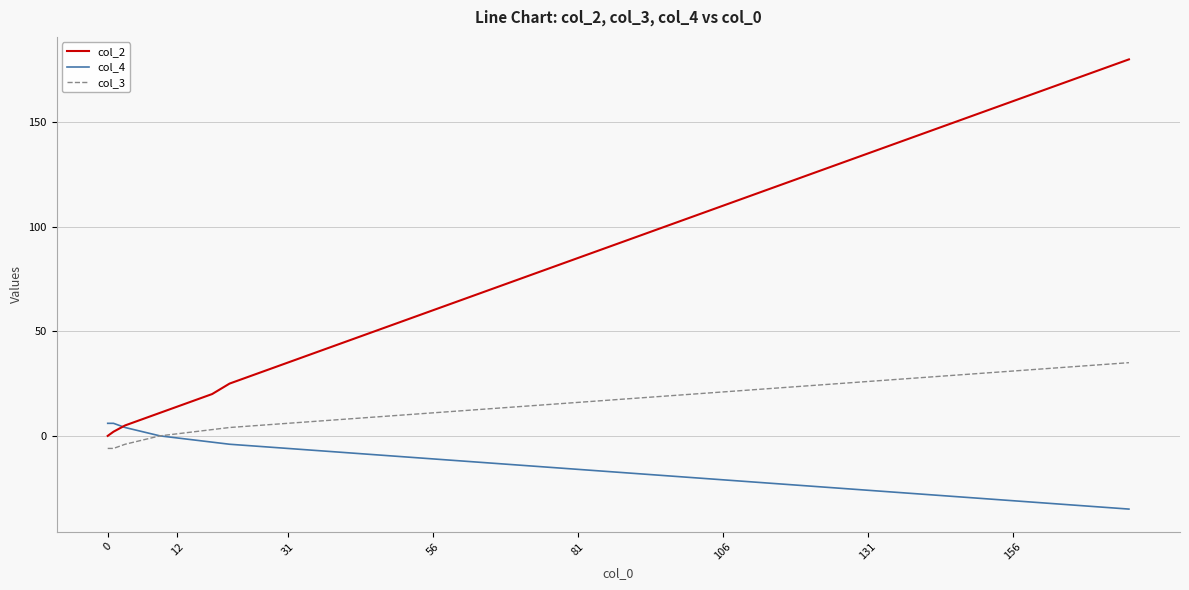

What are all the series names shown in the legend?

col_2, col_4, col_3